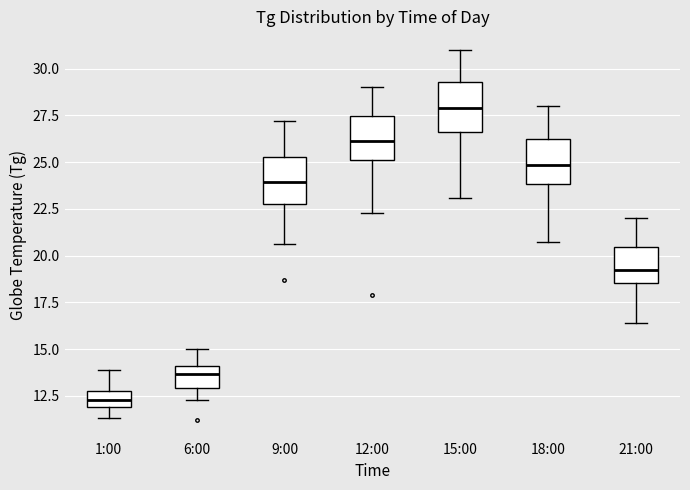

Reading left to right, read every box against the y-axis: the position of its median line, the range the box covers, and the ends of its whiskers. The values are not printed on the chart, so give them approximately, as read against the axis.

1:00: median 12.5, box 12.0 to 13.0, whiskers 11.5 to 14.0
6:00: median 13.5, box 13.0 to 14.0, whiskers 12.5 to 15.0
9:00: median 24.0, box 23.0 to 25.5, whiskers 20.5 to 27.0
12:00: median 26.0, box 25.0 to 27.5, whiskers 22.5 to 29.0
15:00: median 28.0, box 26.5 to 29.5, whiskers 23.0 to 31.0
18:00: median 25.0, box 24.0 to 26.0, whiskers 20.5 to 28.0
21:00: median 19.0, box 18.5 to 20.5, whiskers 16.5 to 22.0